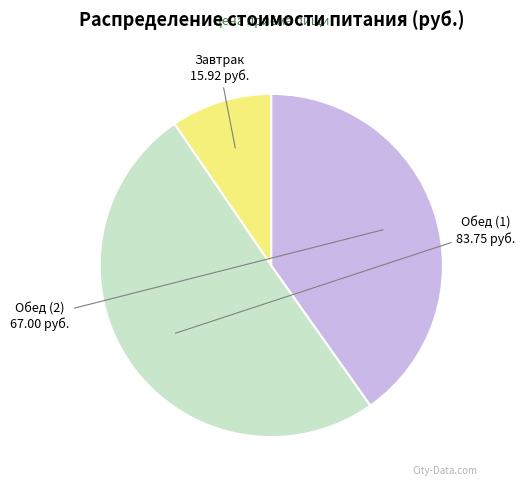

Does Завтрак account for over 50% of the chart?

No